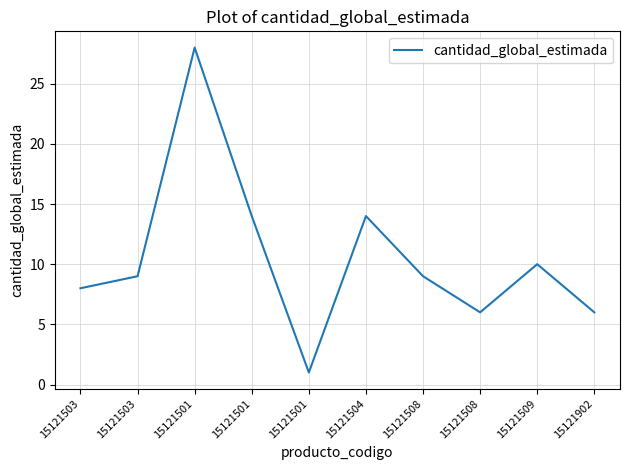

Does the chart display data point markers on the line(s)?

No